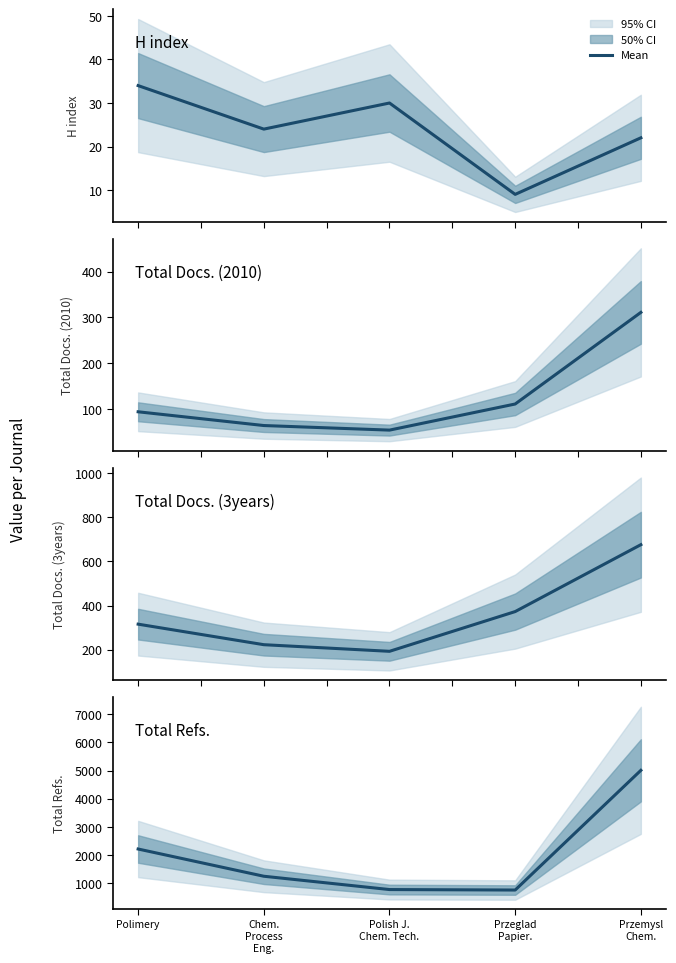

Is it true that Total Refs. equals 1253 at Chem.
Process
Eng.?

True